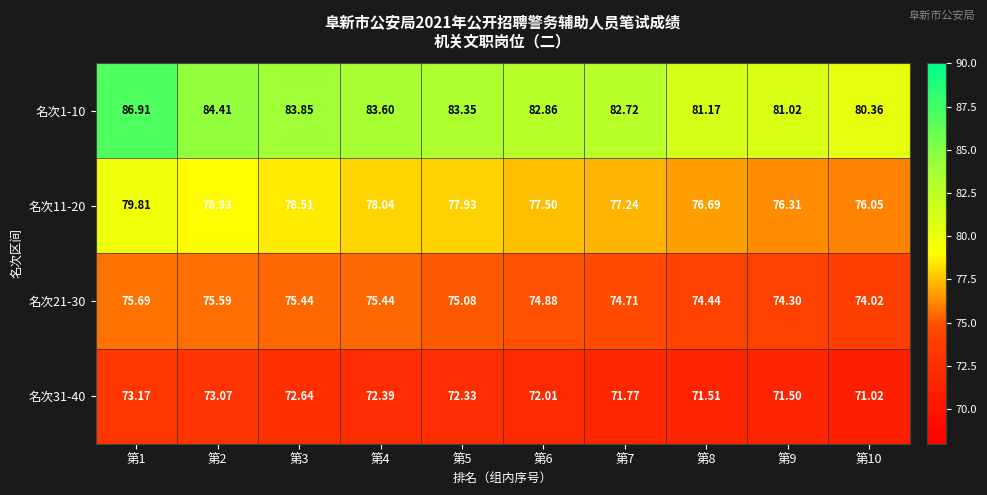

At how many categories does at least one series exceed 76?

10